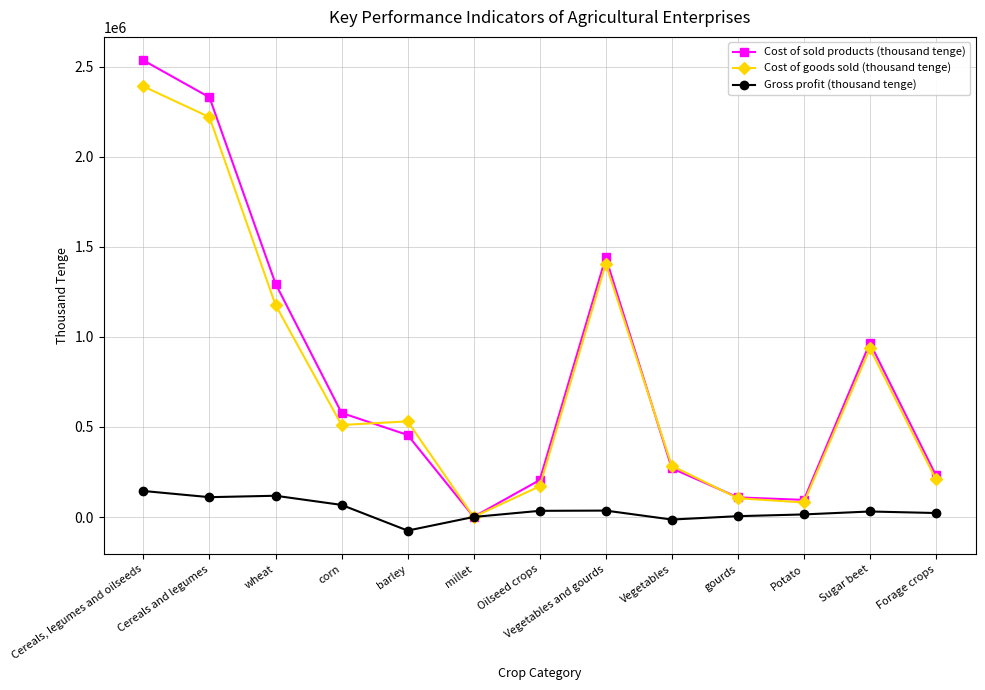

What is the total value across all series at wheat?

2590982